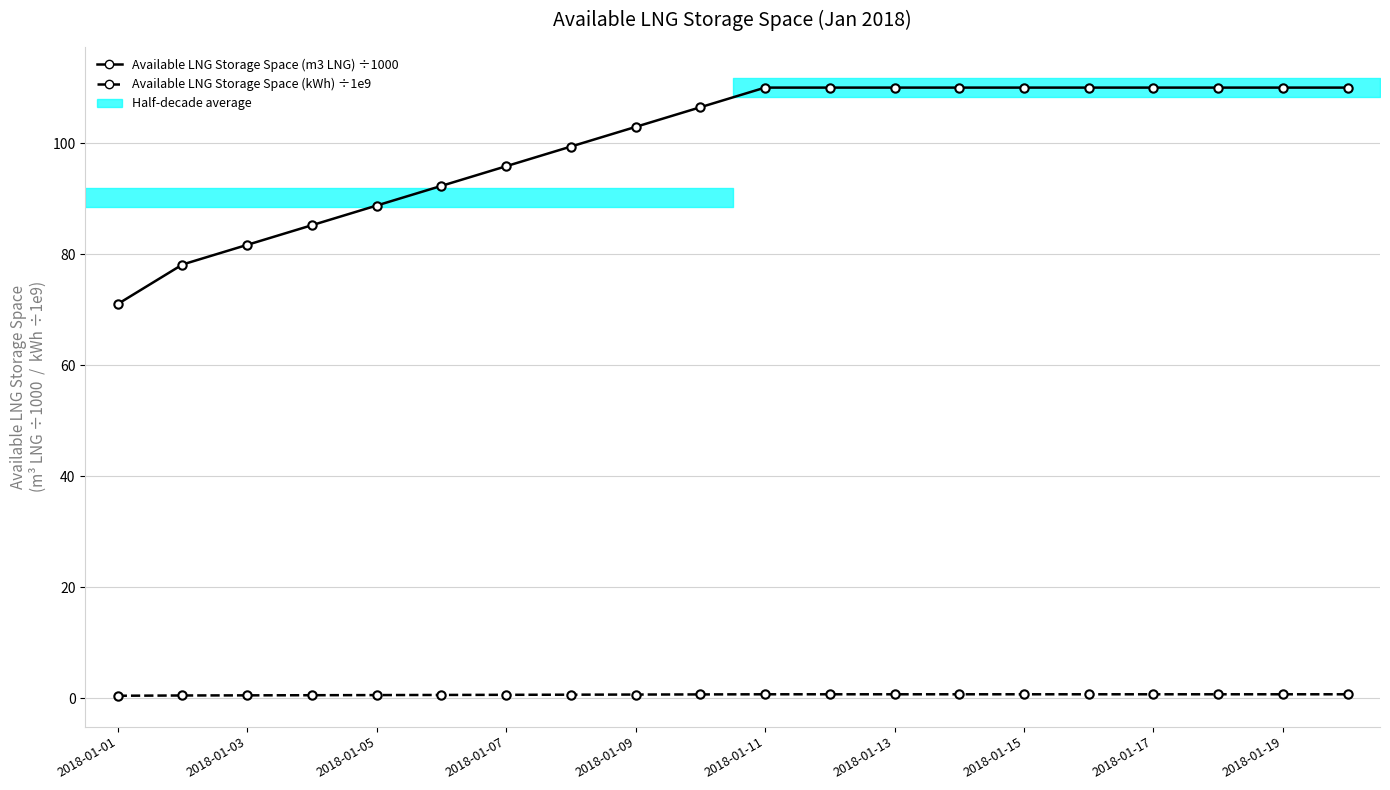

Which category has the highest value across all series?

2018-01-11